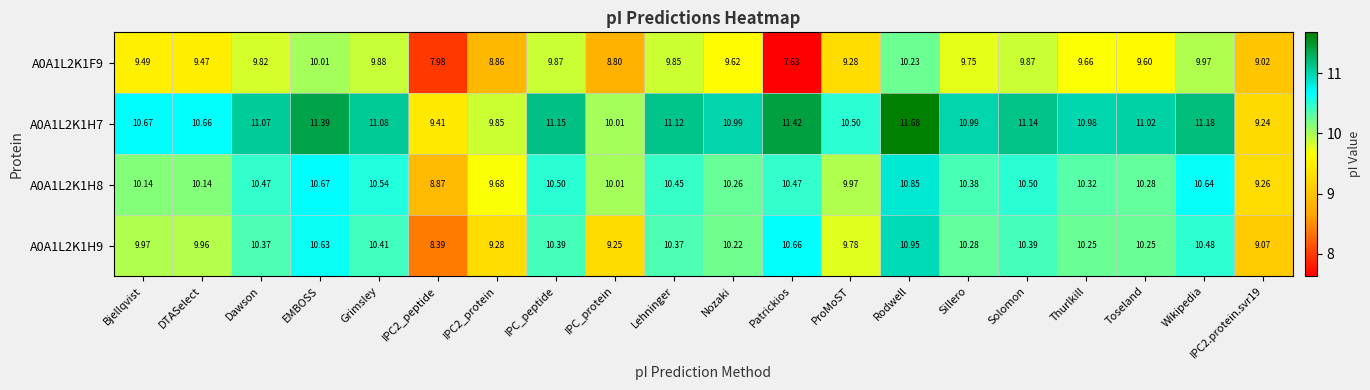

Which label corresponds to the smallest value in the chart?

Patrickios